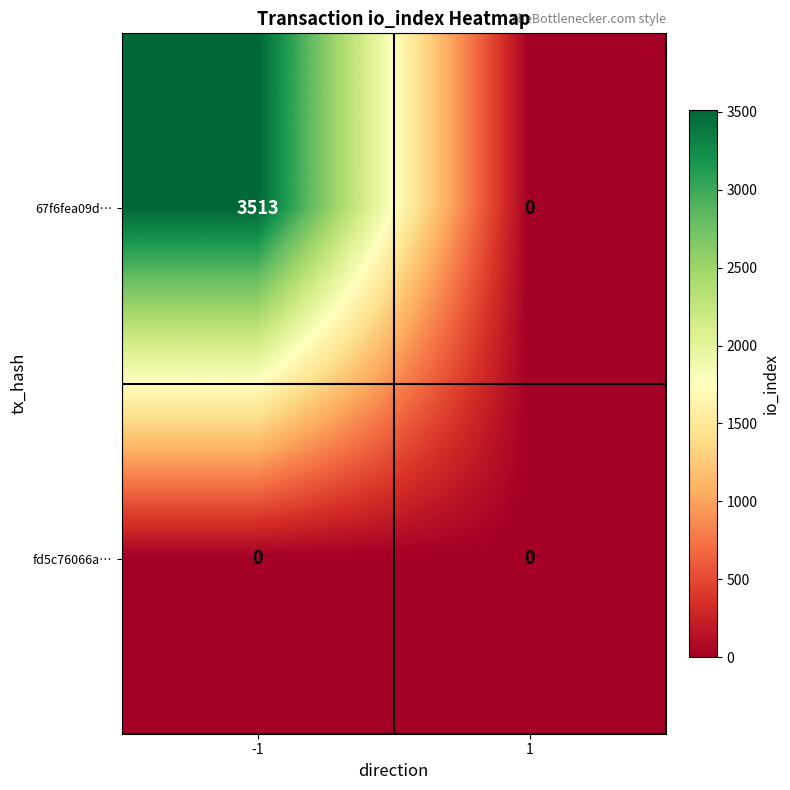

Count the number of data series in this chart.

2